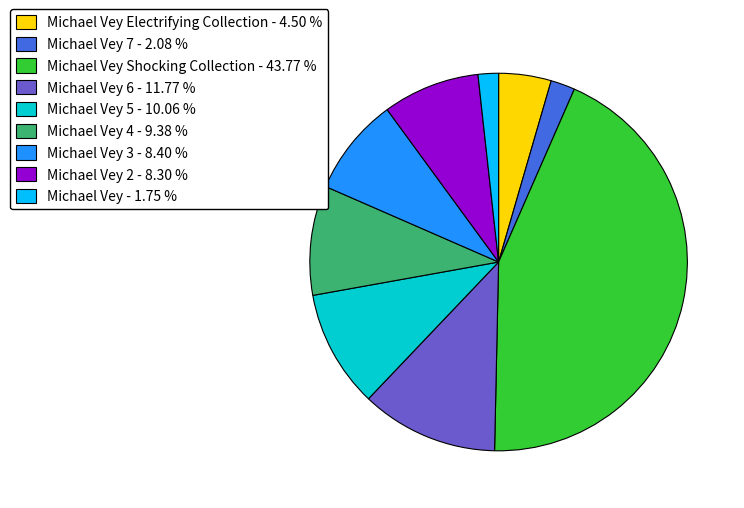

Approximately how many times larger is the value at Michael Vey 3 - 8.40 % compared to Michael Vey 5 - 10.06 %?

0.8